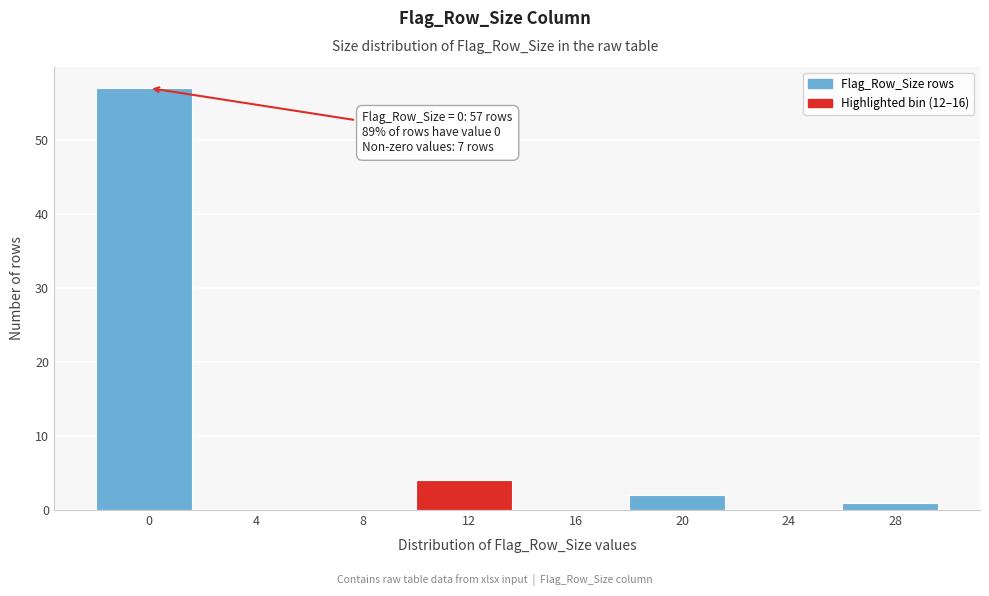

Reading left to right, list all the values displayed in this chart.

0=57	4=0	8=0	12=4	16=0	20=2	24=0	28=1